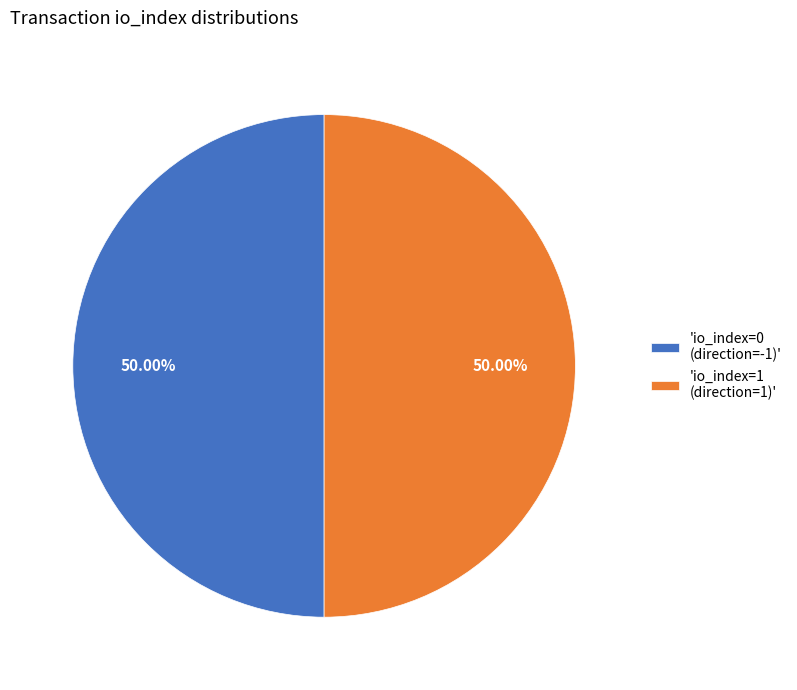

How many segments does this pie chart have?

2